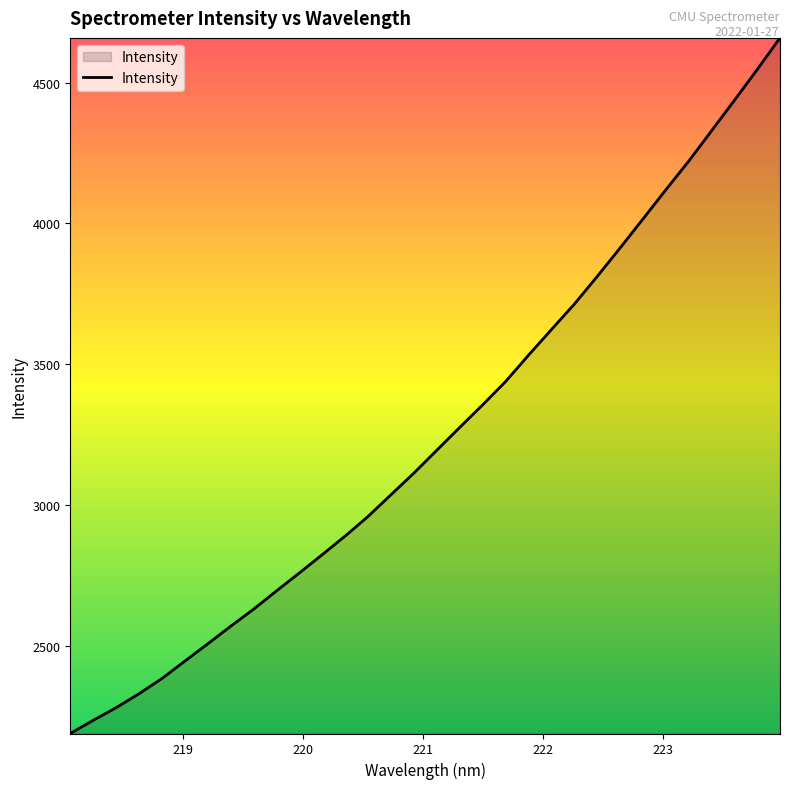

What is the maximum value shown in the chart?

4658.3